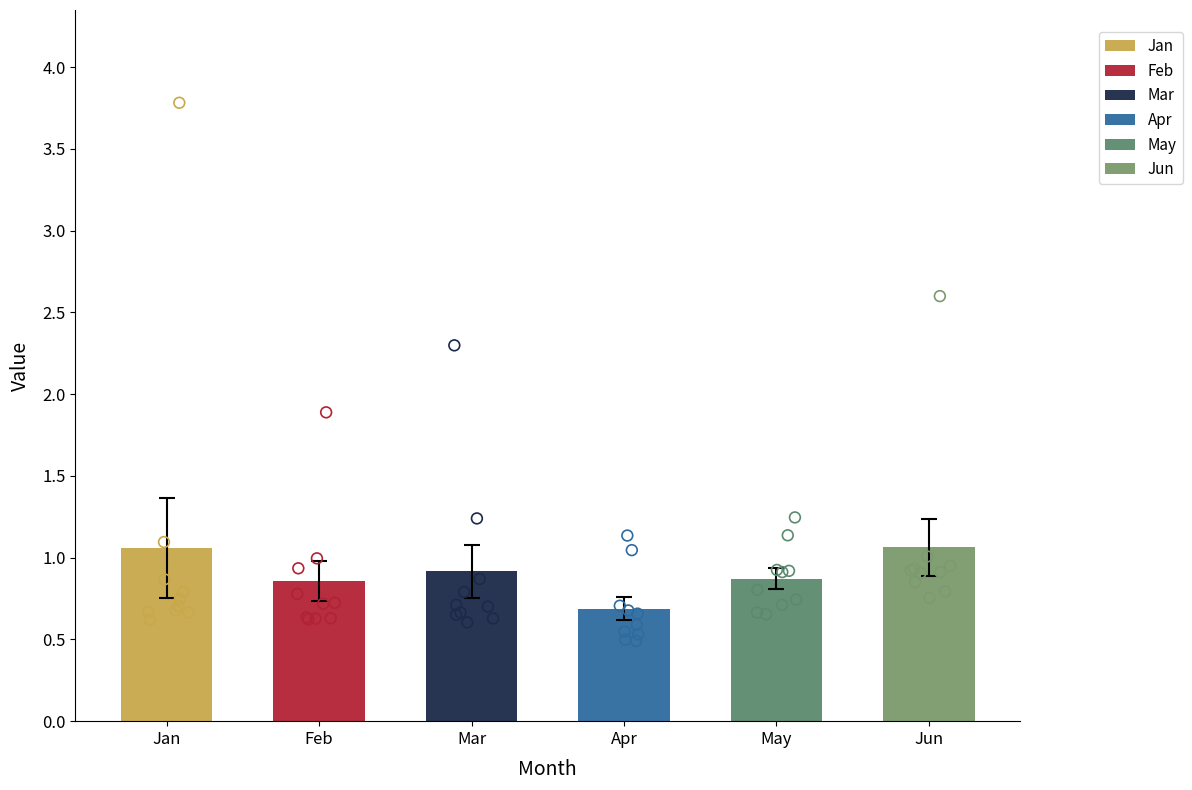

Which series has the largest Y range (max minus min)?

Jan